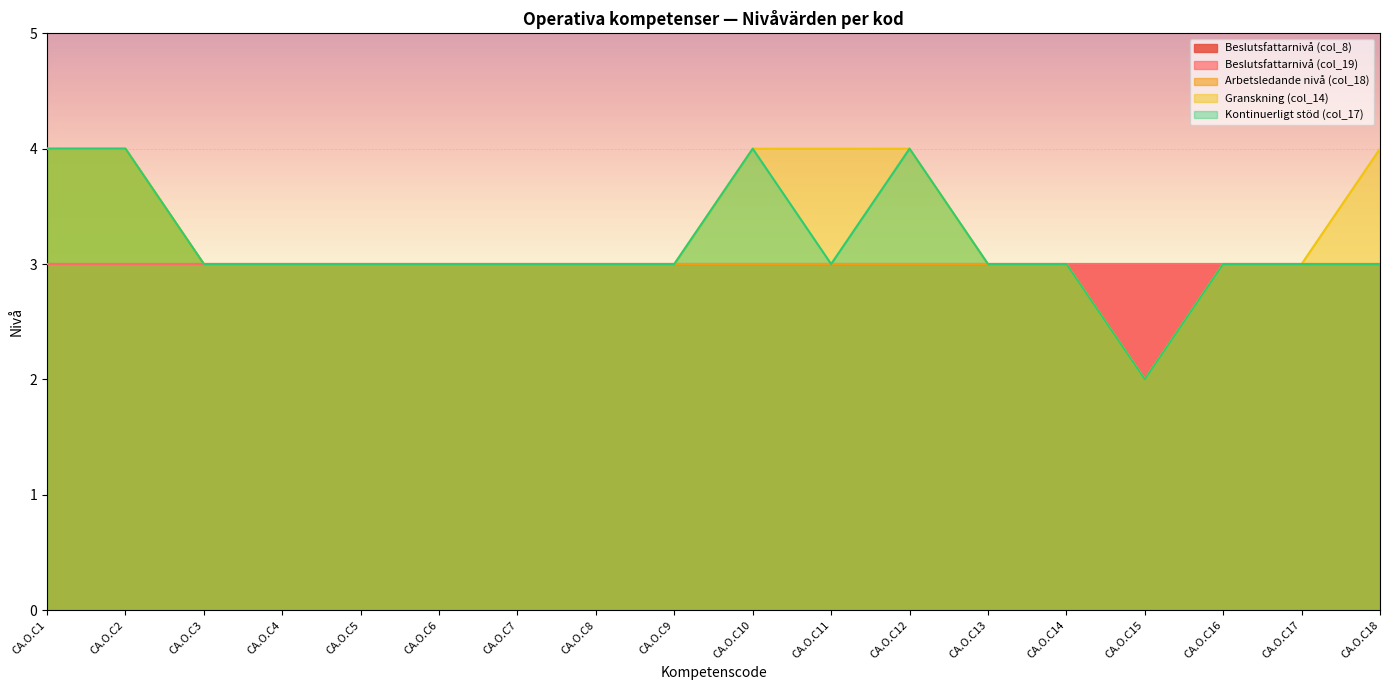

Which category has the lowest value across all series?

CA.O.C15